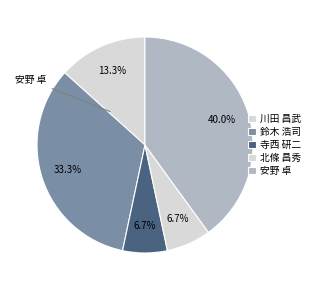

Count the number of slices in the pie.

5